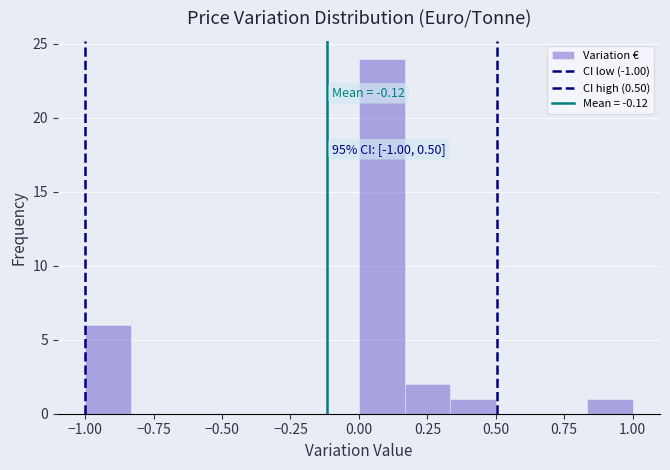

Read against the x-axis, roughly where is the centre of the tallest bar?

0.10